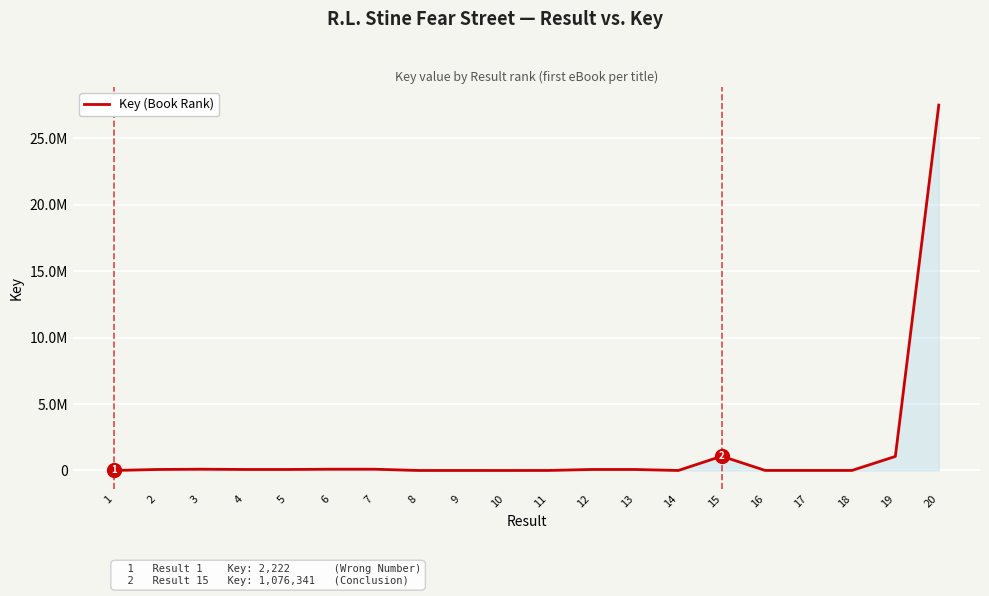

Reading left to right, transcribe all the data shown in this chart.

1=2222	2=76980	3=96899	4=76968	5=76970	6=96895	7=96897	8=2319	9=2220	10=1379	11=3678	12=76996	13=76994	14=1446	15=1076341	16=5466	17=4954	18=4609	19=1058515	20=27507015